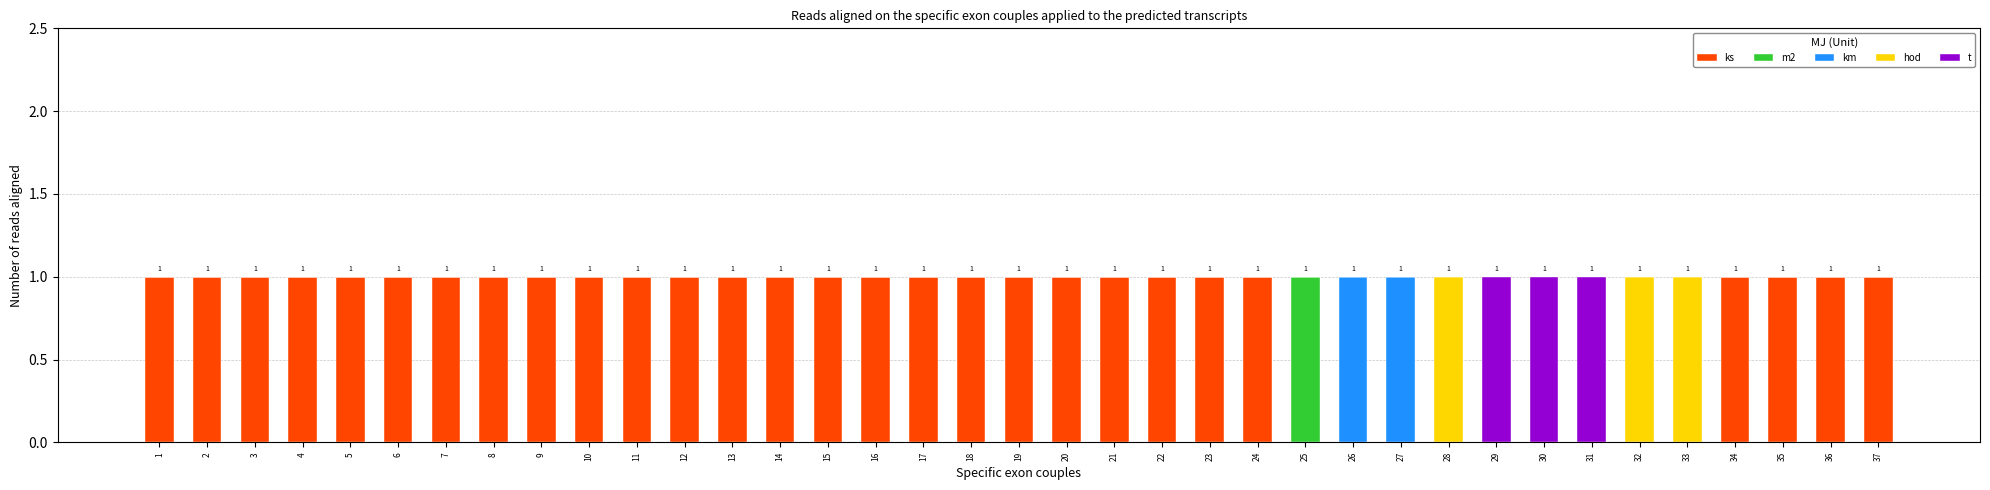

What are all the series names shown in the legend?

ks, m2, km, hod, t